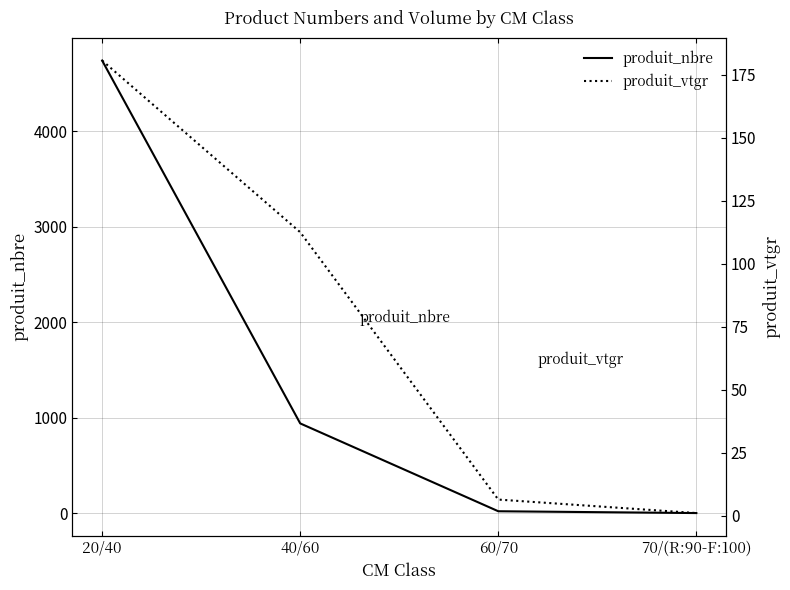

Which series has the largest range (max minus min)?

produit_nbre